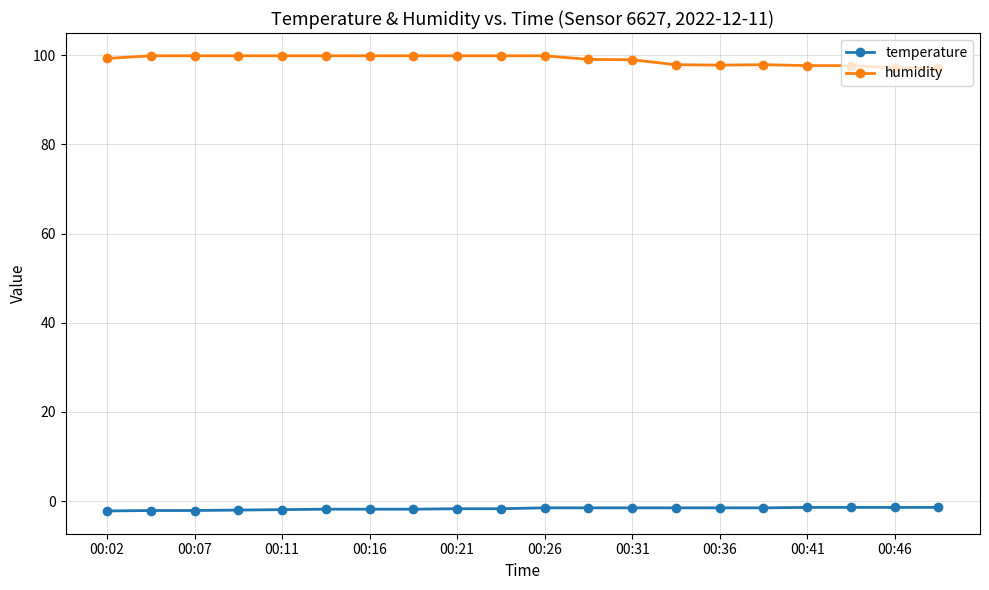

Rank the series by their maximum value, from highest to lowest.

humidity, temperature